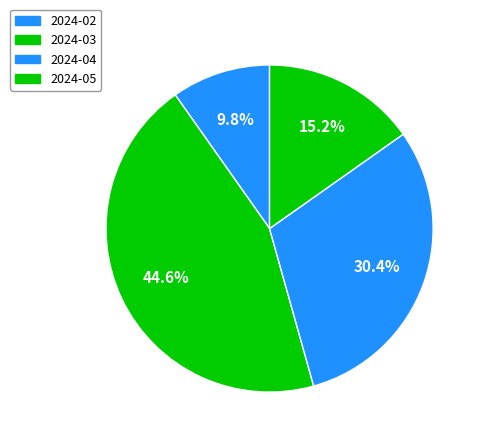

Is it true that 2024-05 is 5% of the pie?

False